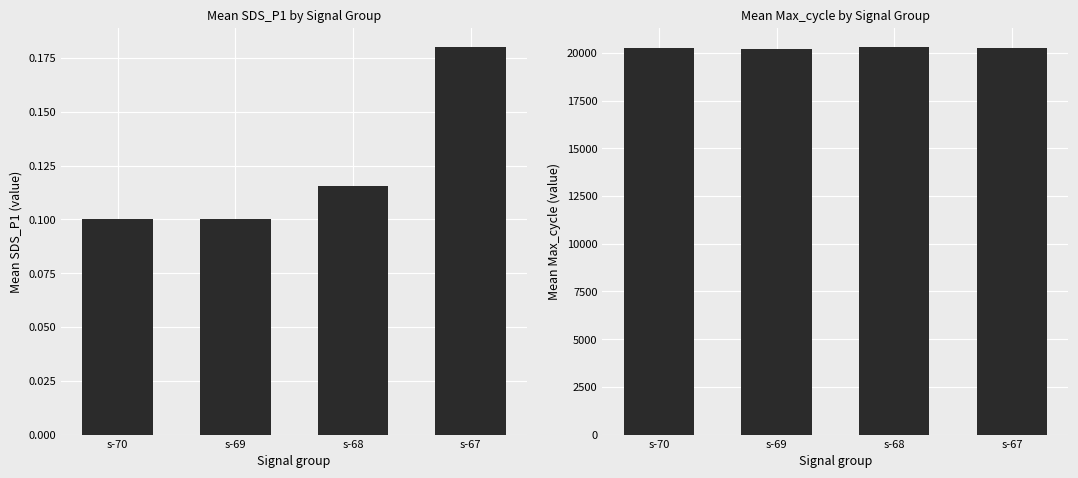

What is the value of the Max_cycle bar at the 4th from the left?

20281.8